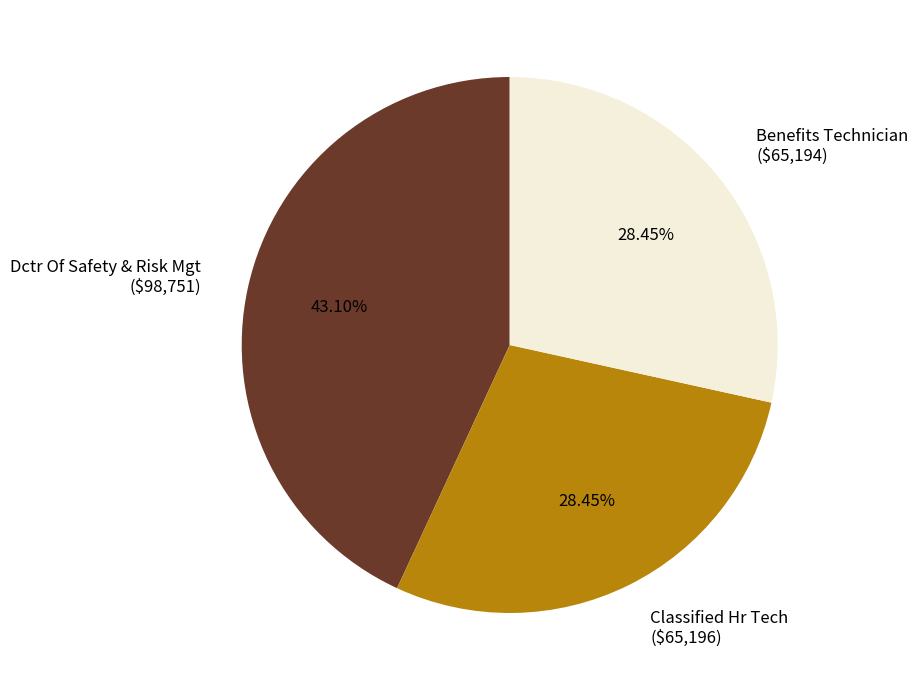

Does Benefits Technician account for over 50% of the chart?

No